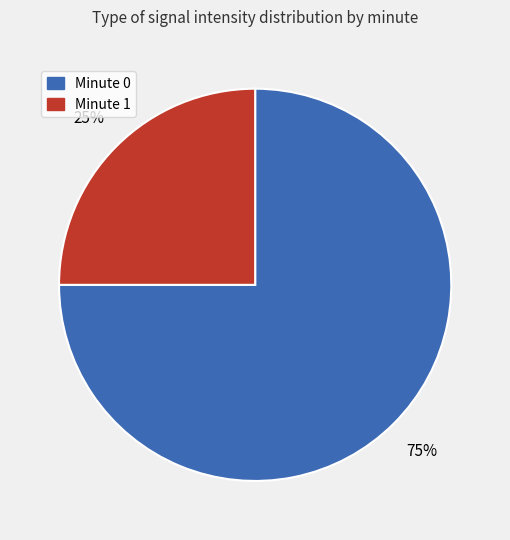

Do Minute 0 and Minute 1 together represent more than half of the pie?

Yes